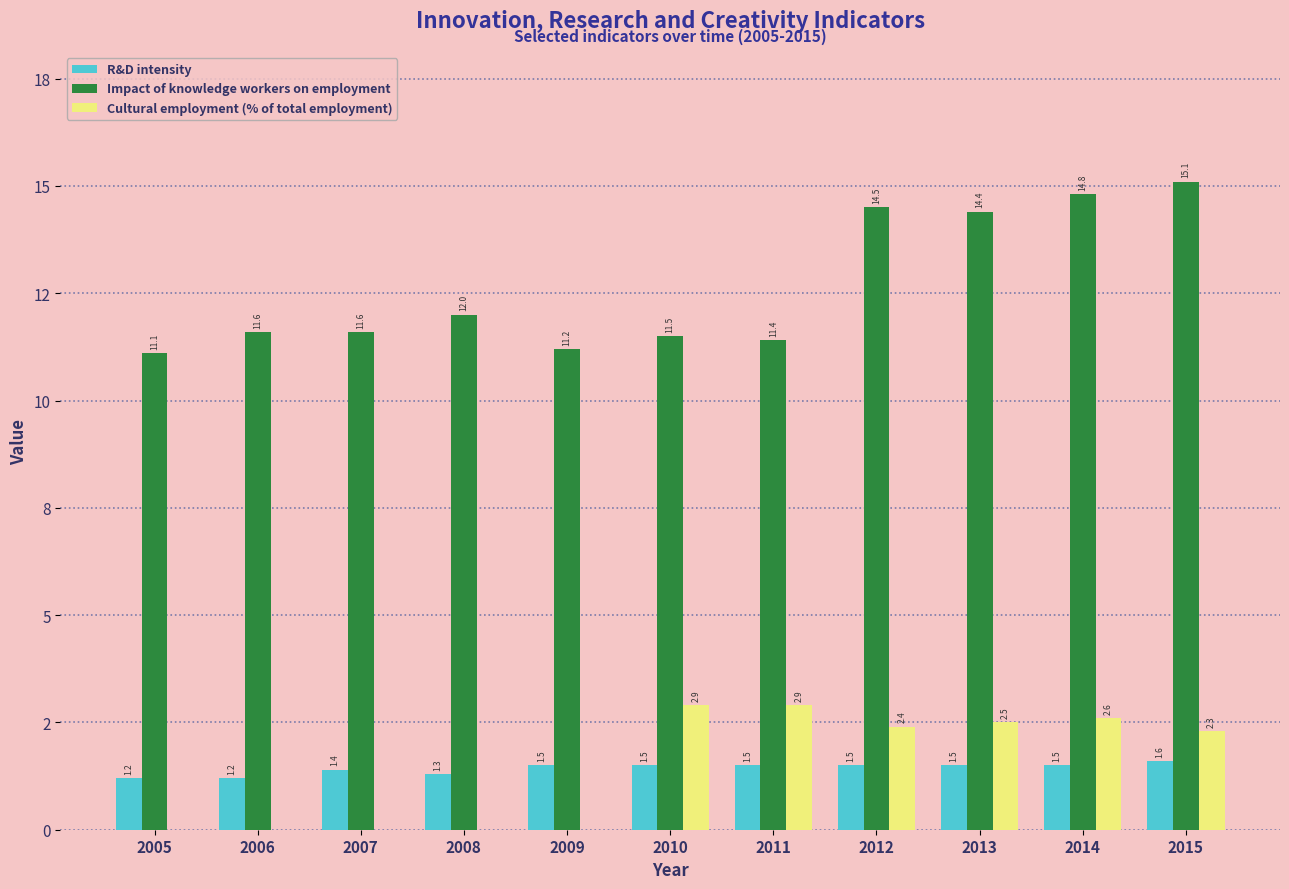

Reading left to right, list all the values displayed in this chart.

R&D intensity: 1.2	1.2	1.4	1.3	1.5	1.5	1.5	1.5	1.5	1.5	1.6
Impact of knowledge workers on employment: 11.1	11.6	11.6	12.0	11.2	11.5	11.4	14.5	14.4	14.8	15.1
Cultural employment (% of total employment): 0.0	0.0	0.0	0.0	0.0	2.9	2.9	2.4	2.5	2.6	2.3